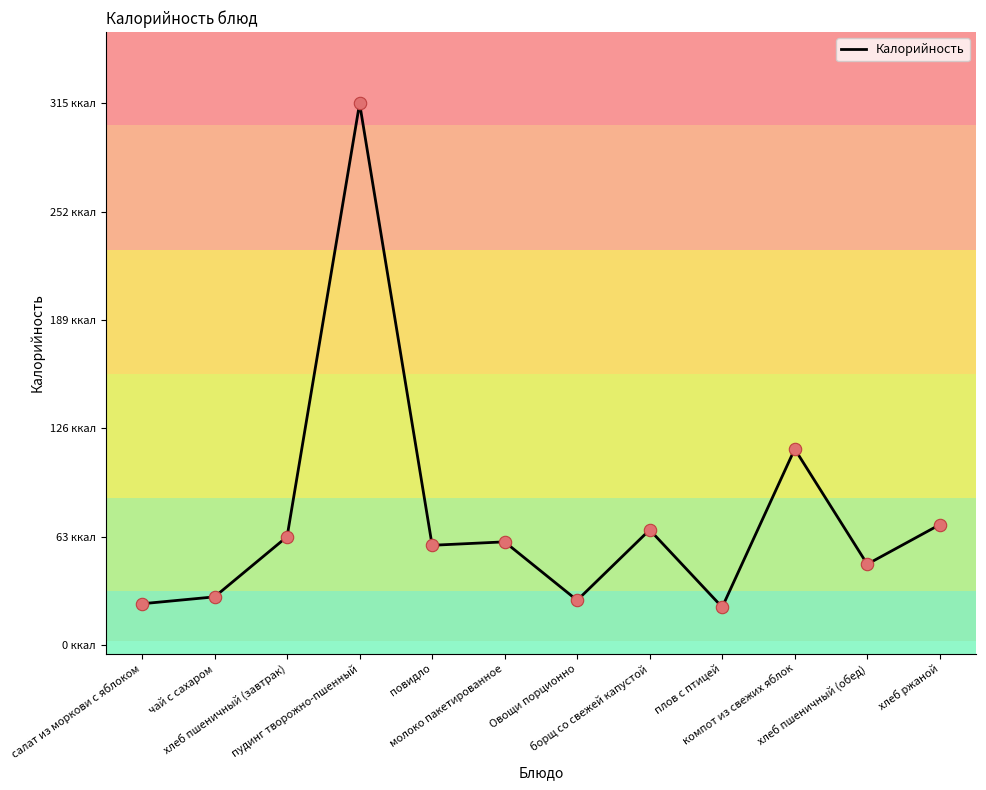

Between плов с птицей and чай с сахаром, which is larger?

чай с сахаром